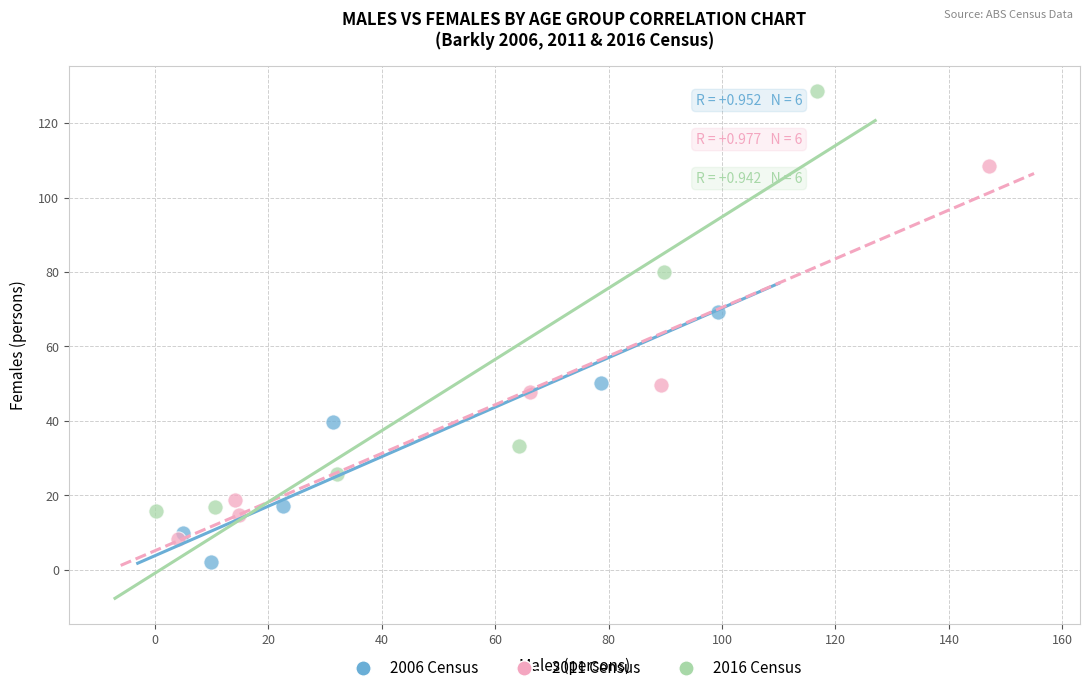

Which series reaches the minimum Y coordinate?

2006 Census